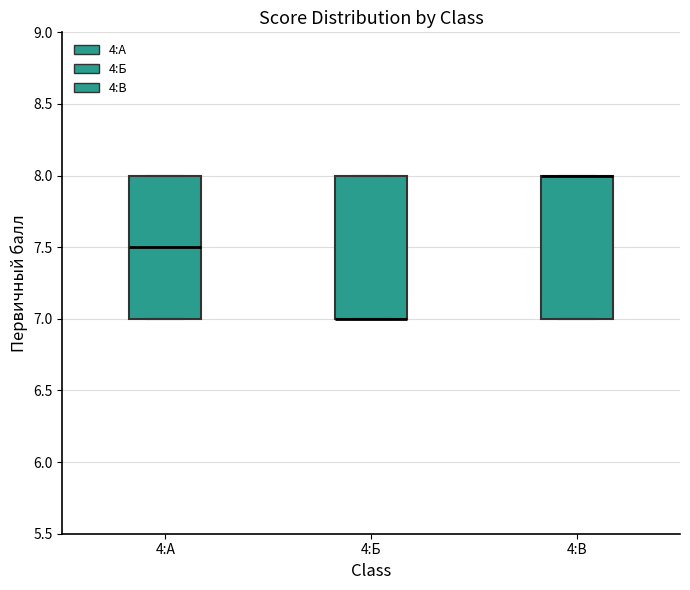

Where is the upper edge of the box for 4:Б on the y-axis? The values are not printed on the chart, so give them approximately, as read against the axis.

8.0